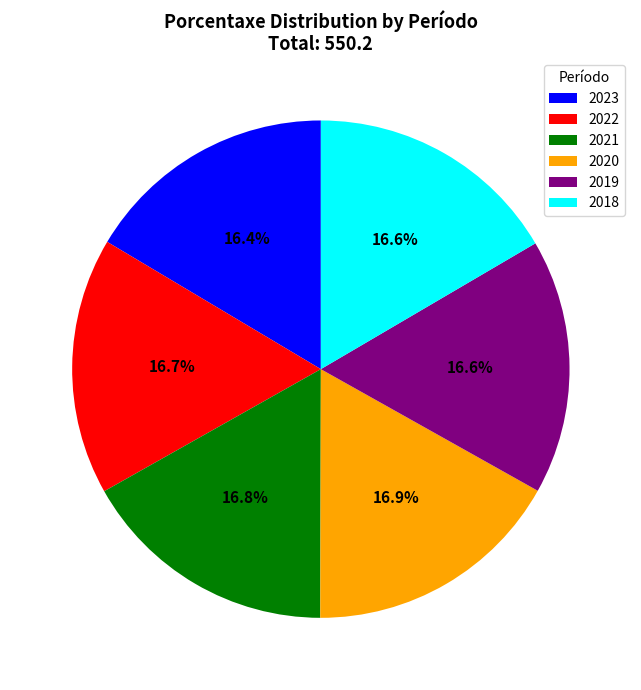

What is the ratio of the value at 2021 to the value at 2018?

1.0